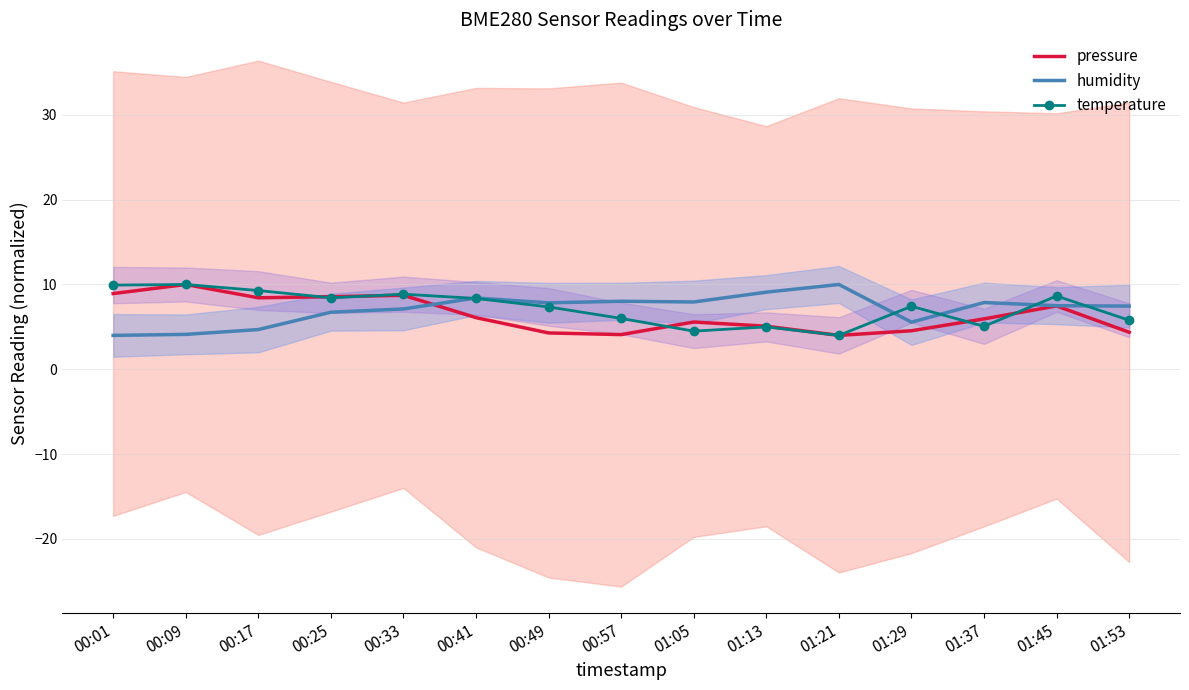

What is the difference between the highest and lowest values at 00:09?

5.9